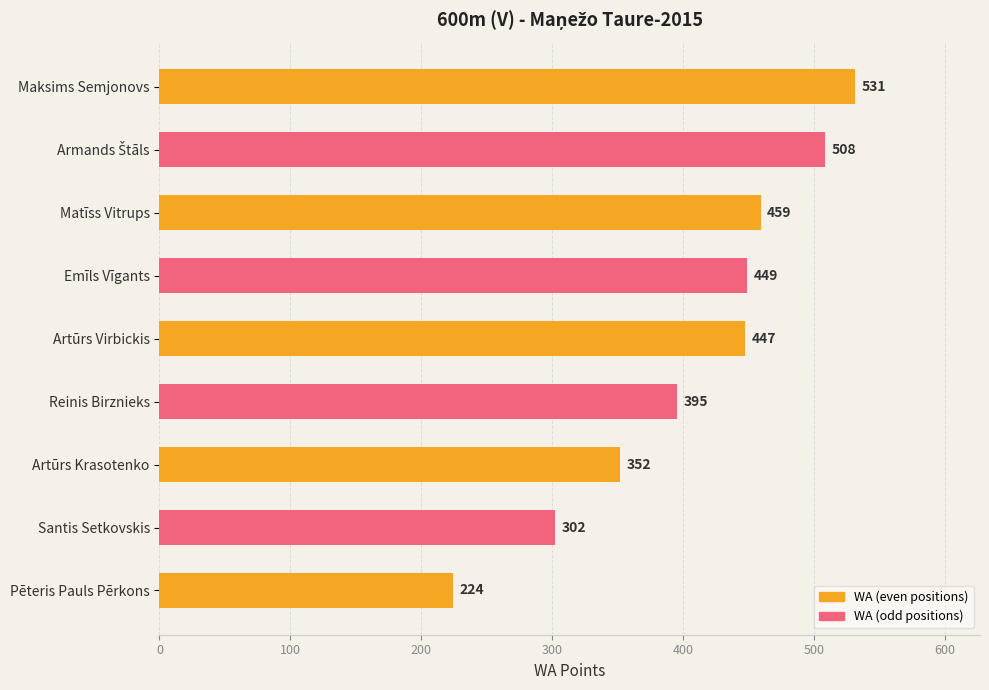

What position from the bottom is Pēteris Pauls Pērkons?

1